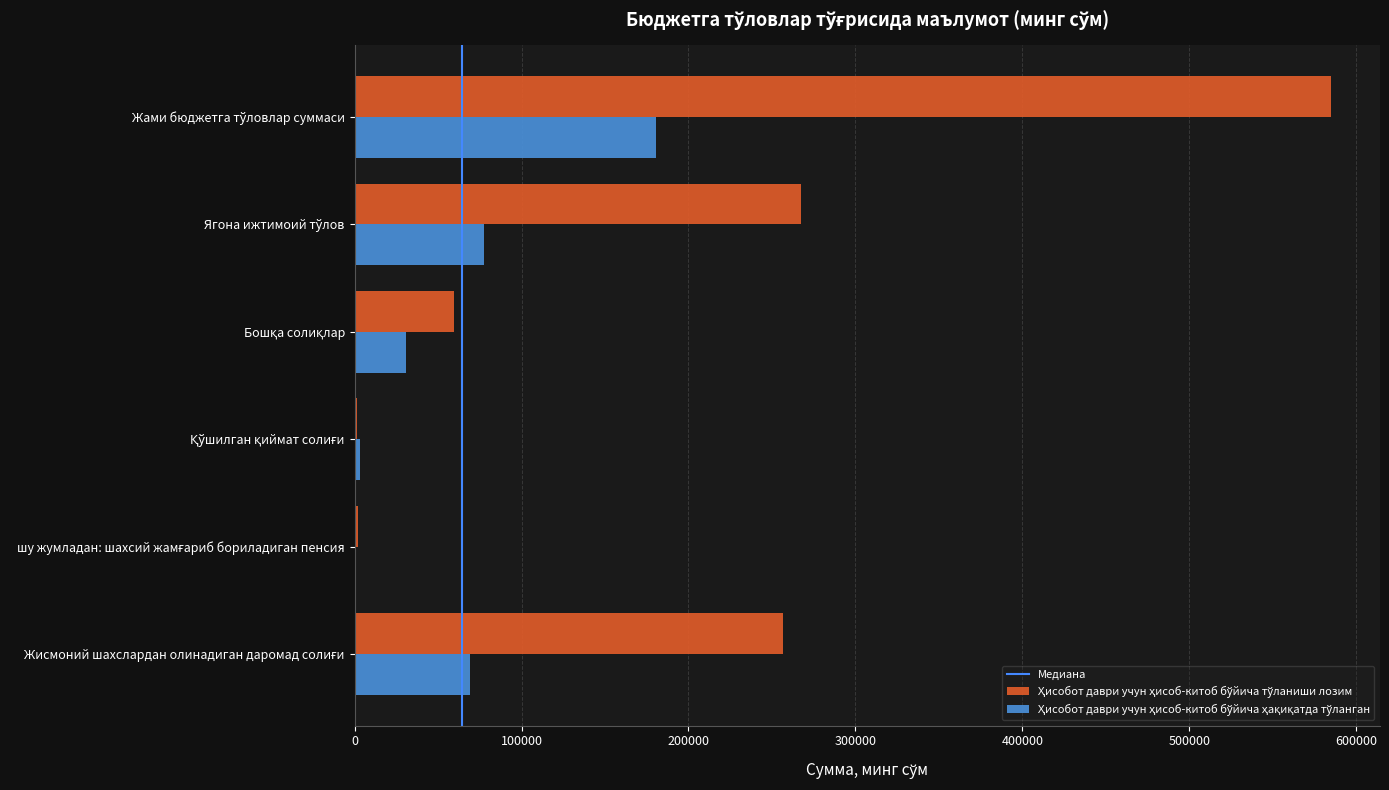

What is the greatest value displayed?

584976